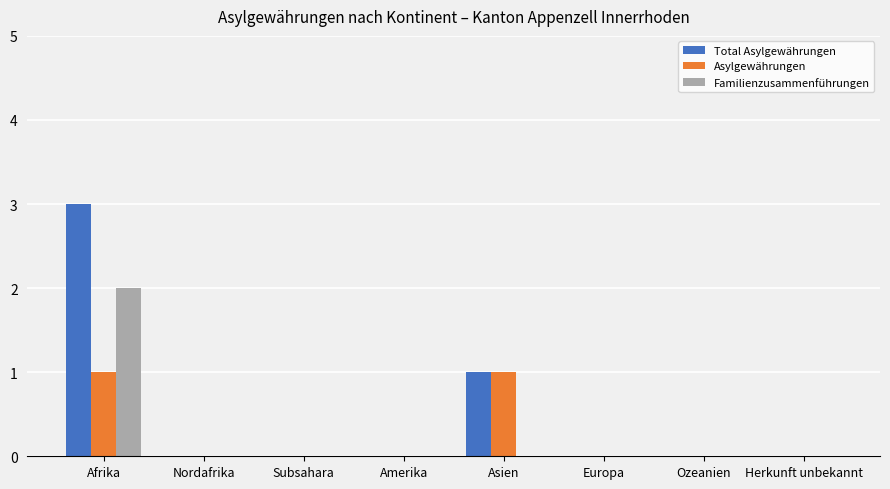

Are the bars horizontal?

No